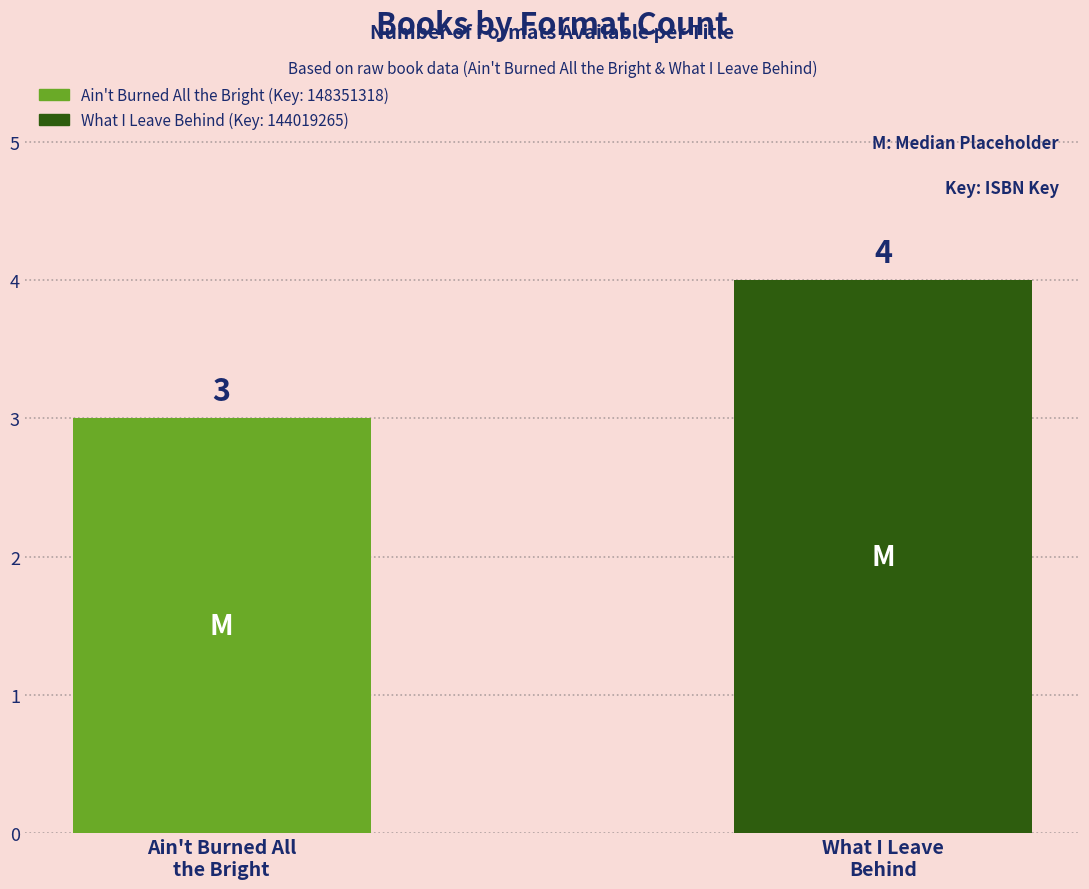

Is it true that the value at What I Leave
Behind is 4?

True